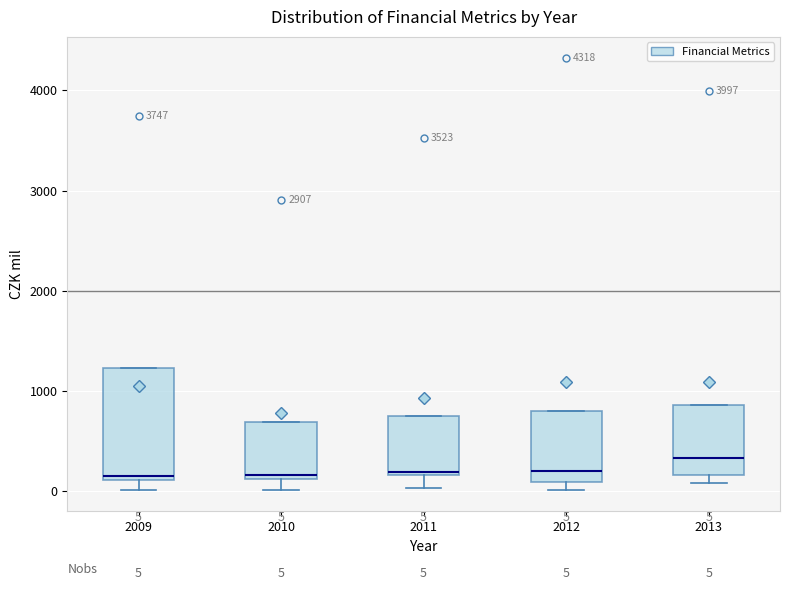

Which box is the tallest, from its lower edge to its upper edge?

2009